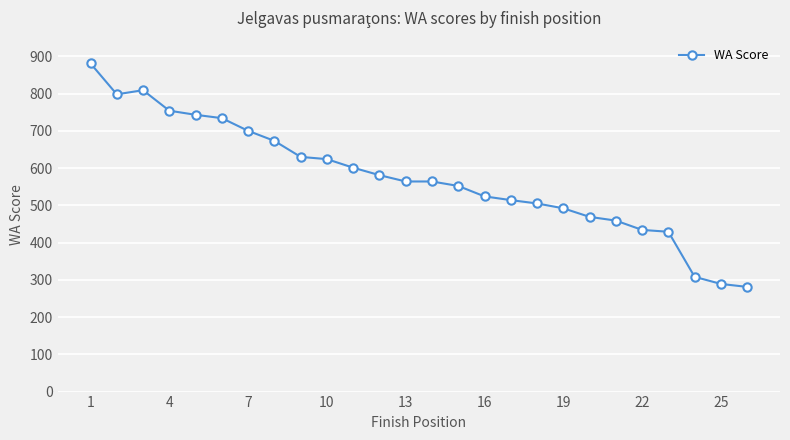

Reading right to left, extract all data points from this chart.

281	289	308	429	434	459	469	492	505	514	524	552	564	564	581	601	624	630	673	700	734	743	754	809	798	881